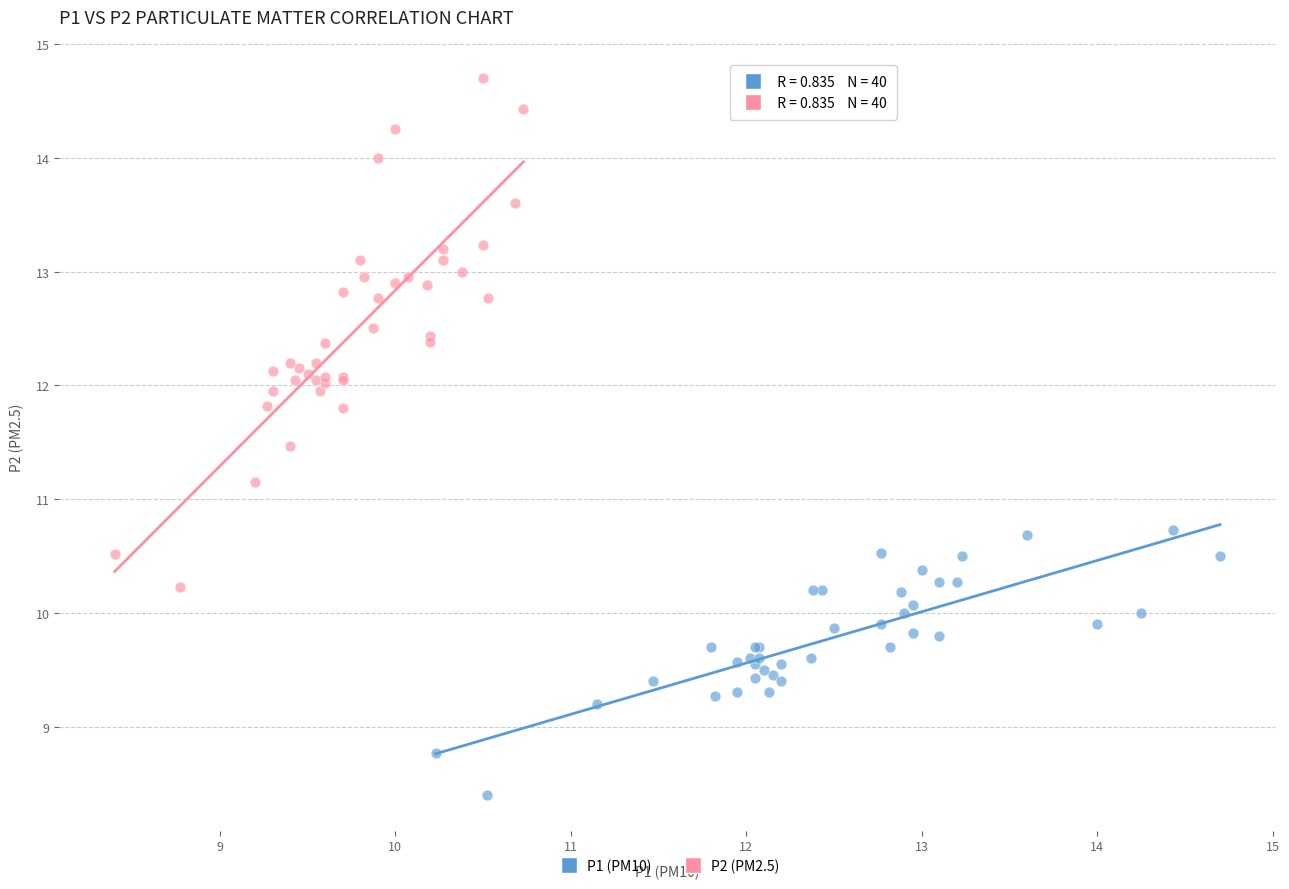

What are all the series names shown in the legend?

P1 (PM10), P2 (PM2.5)